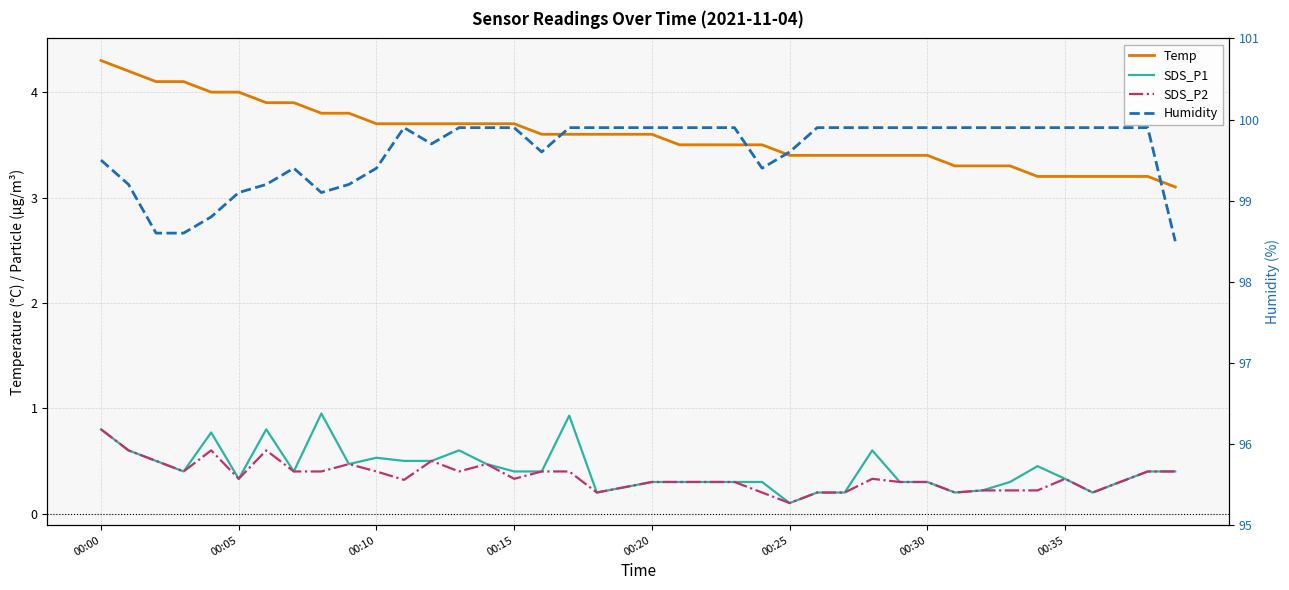

What is the difference between the highest and lowest values at 29?

99.6